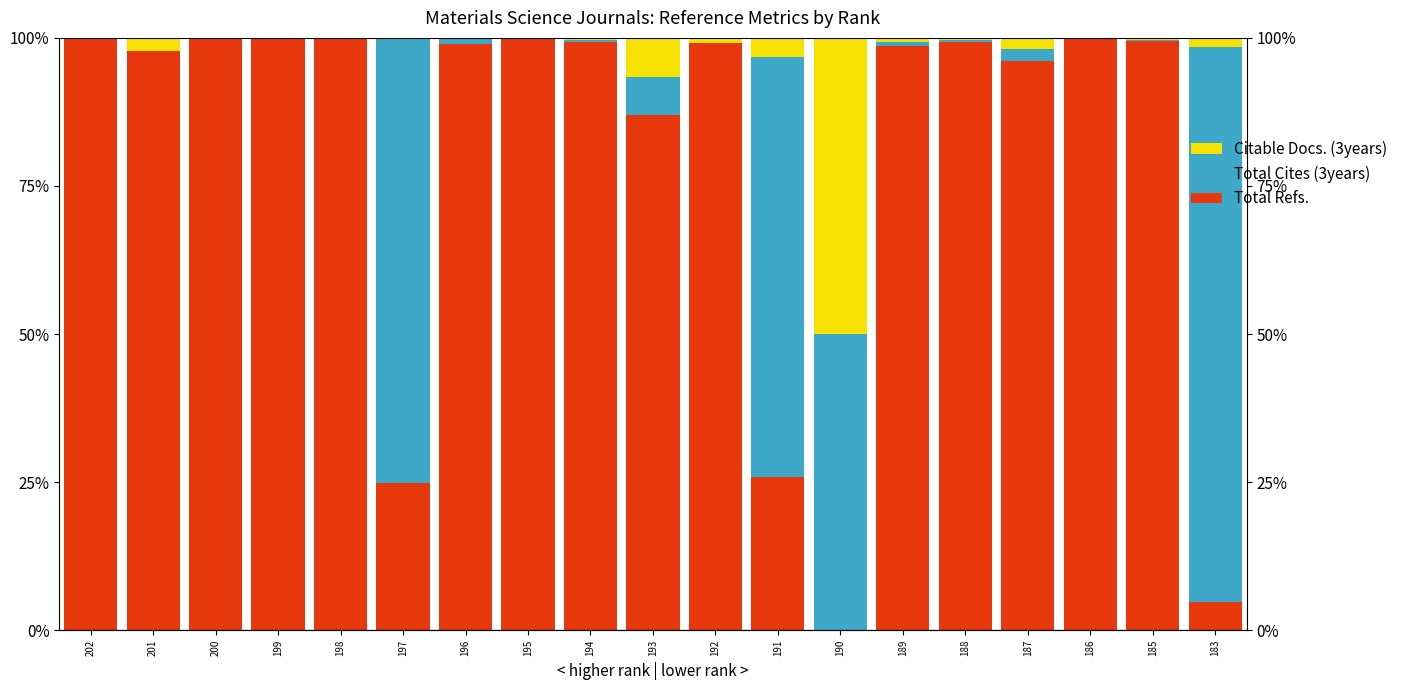

What is the average value of the Total Refs. series?

80.6